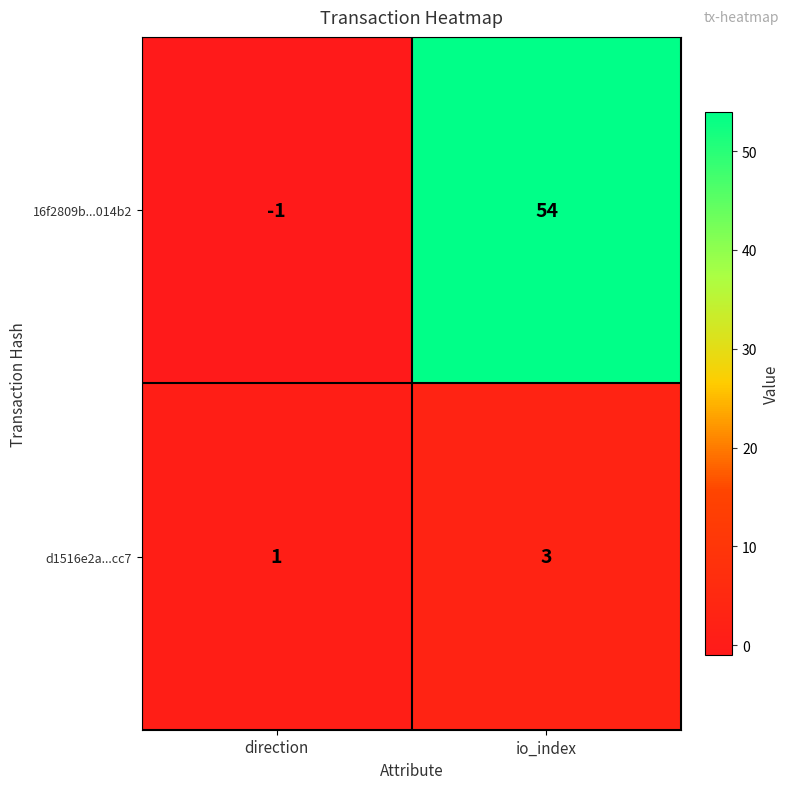

Read the d1516e2a...cc7 value at io_index.

3